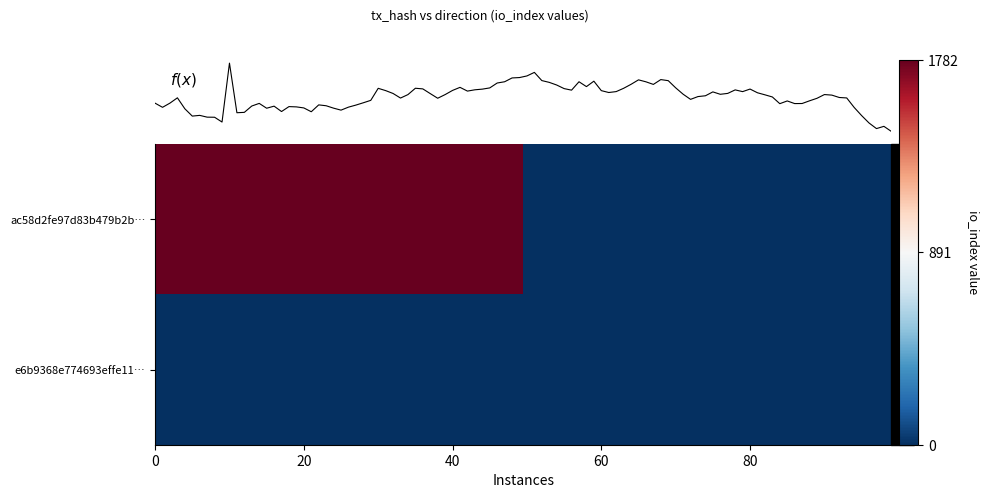

Reading left to right, extract all data points from this chart.

ac58d2fe97d83b479b2b418635862d809b12bfa: 1782	0
e6b9368e774693effe118ff0059c8746e415618: 0	0